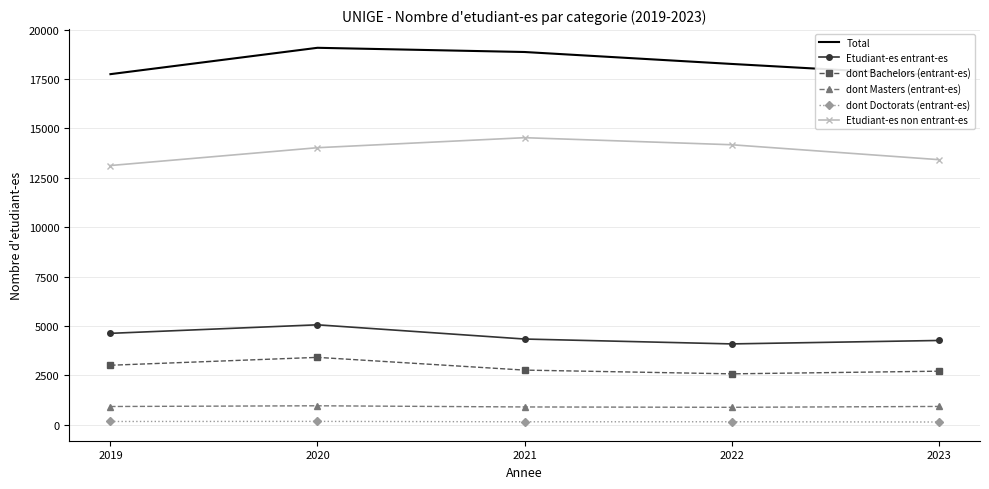

Which category has the highest value in the Etudiant-es entrant-es series?

2020